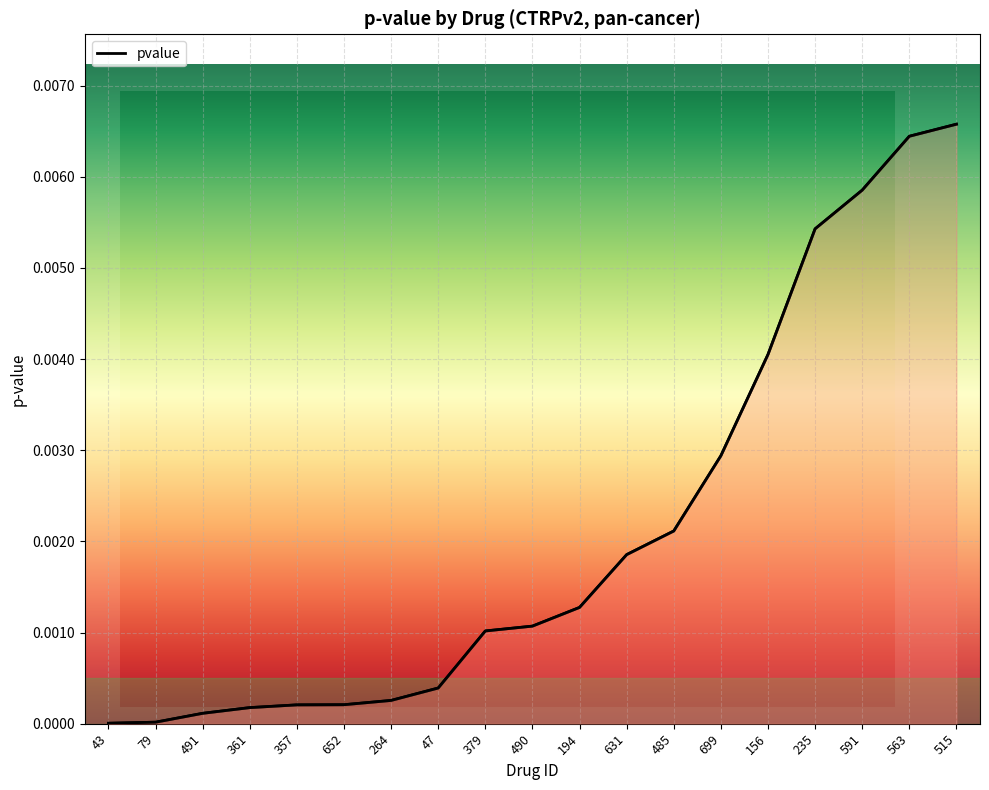

True or false: the data shows 0.0 at 361.

True